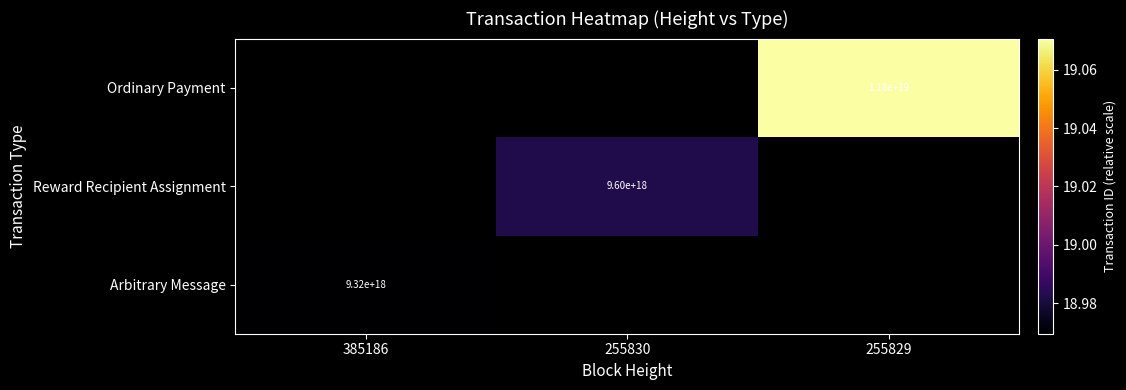

Is the value of Arbitrary Message at 385186 greater than the value of Ordinary Payment at 255829?

No